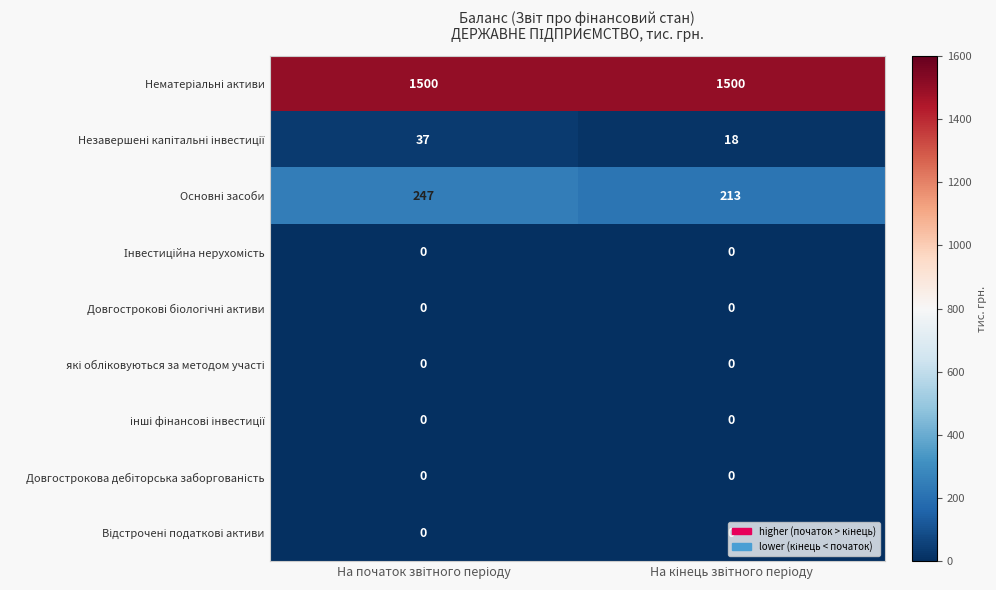

What is the greatest value displayed?

1500